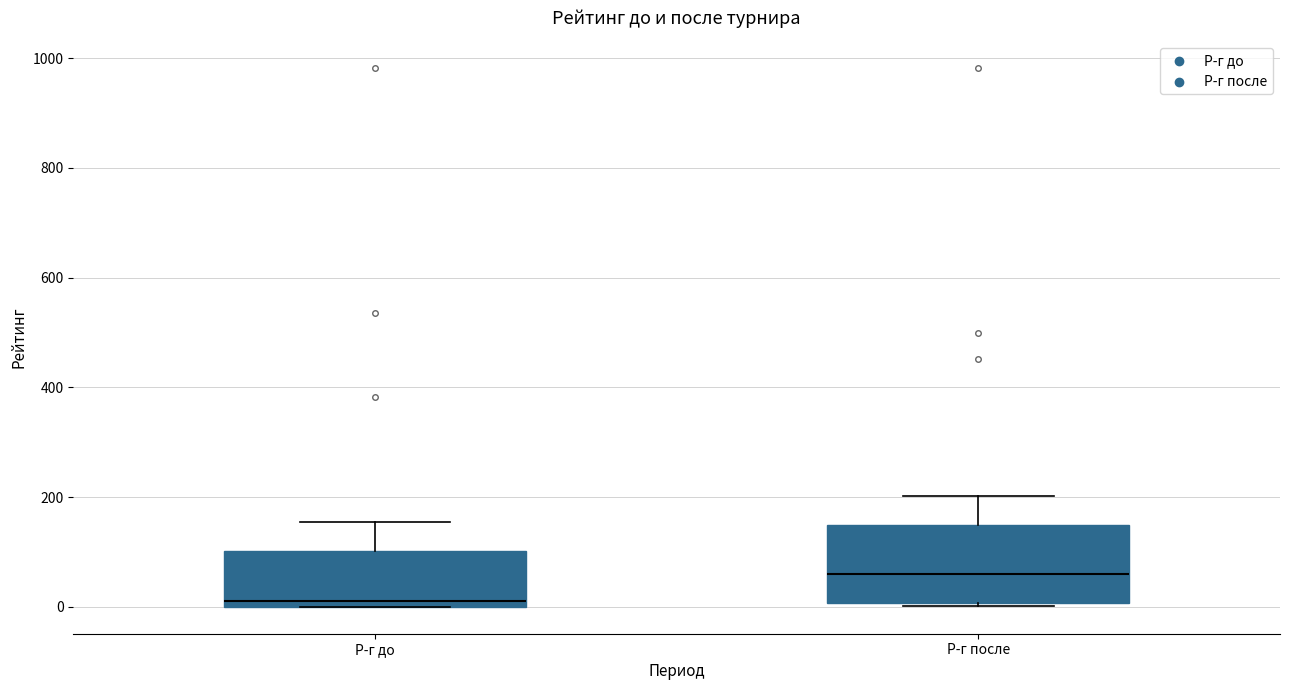

Where is the upper edge of the box for Р-г до on the y-axis? The values are not printed on the chart, so give them approximately, as read against the axis.

100